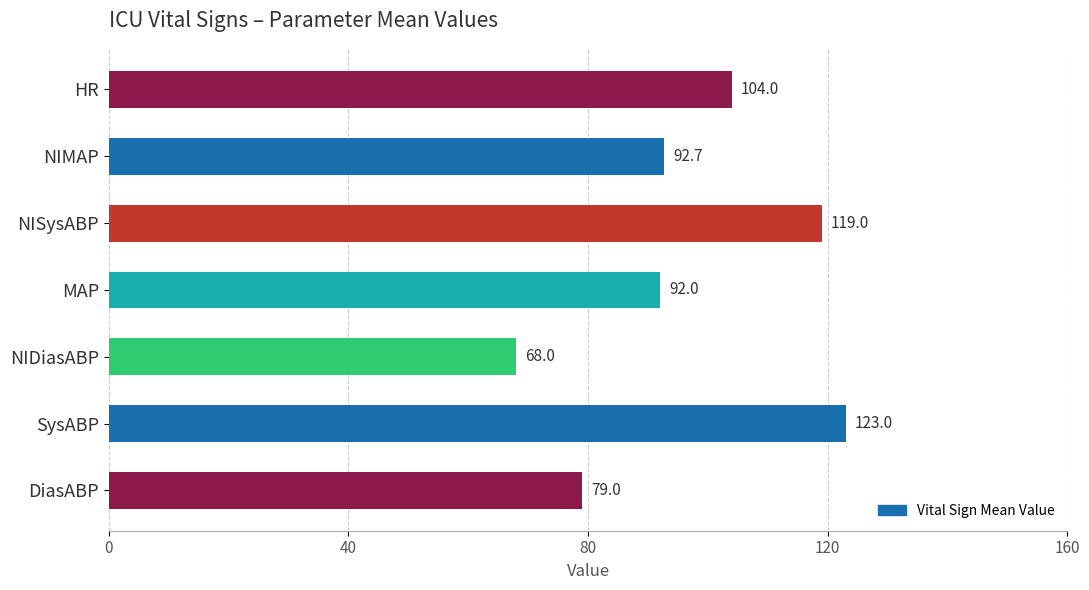

True or false: the data shows 107.7 at NIDiasABP.

False